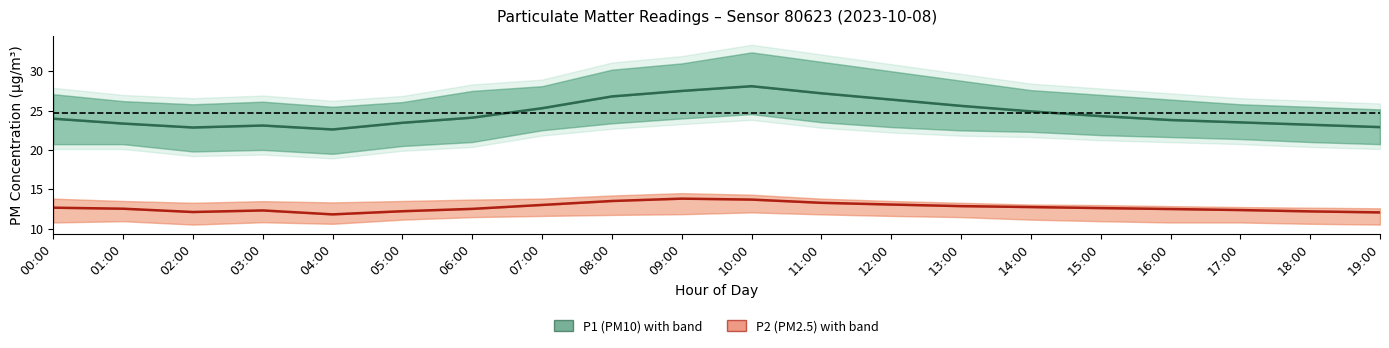

At which label is P1 (PM10) closest to 25?

14:00